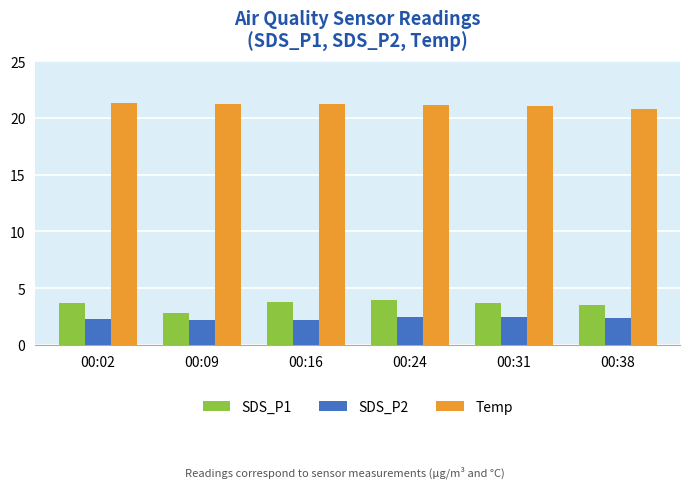

How many groups of bars are there?

6